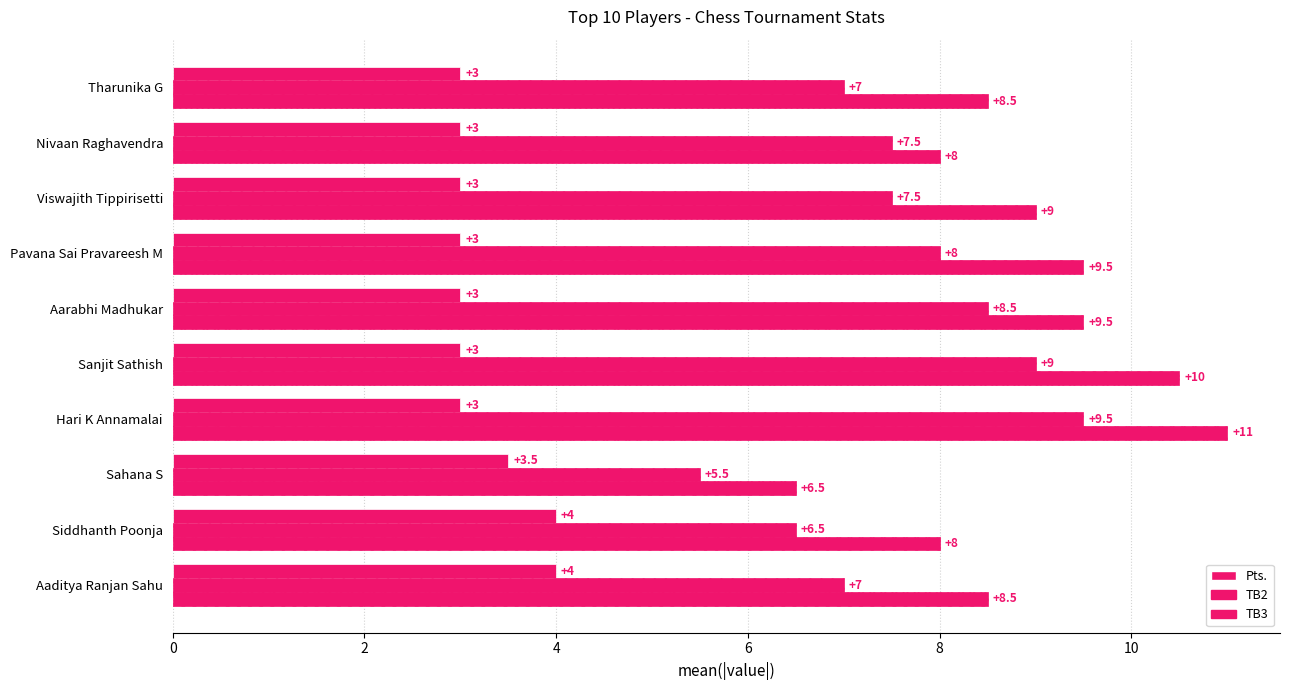

What is the minimum value for TB3?

6.5